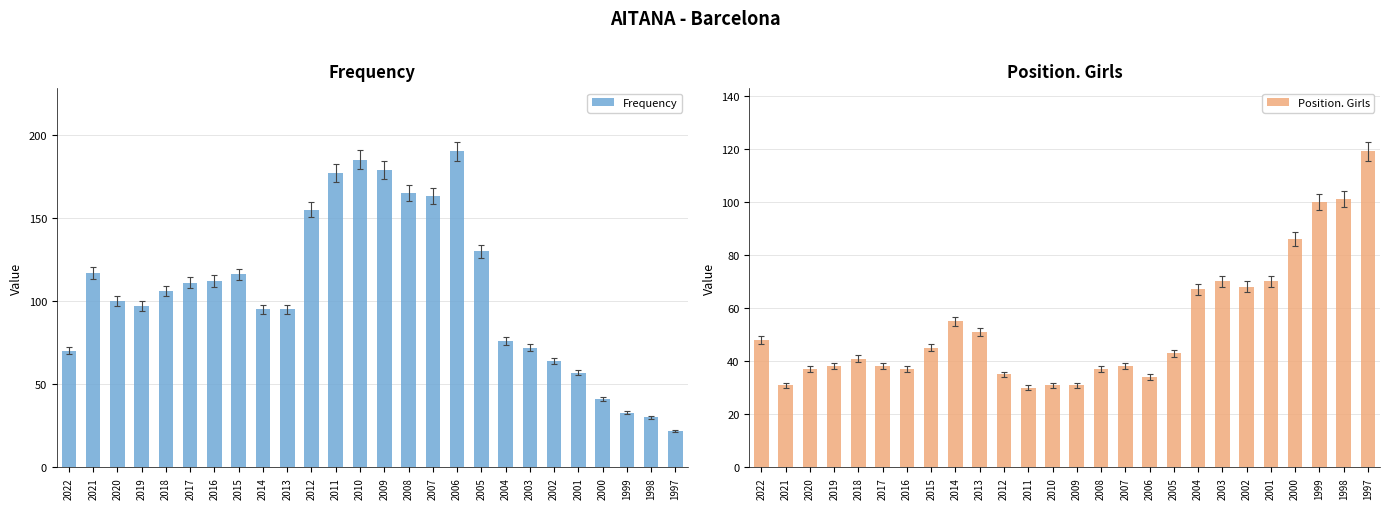

Is it true that Frequency equals 264 at 2010?

False